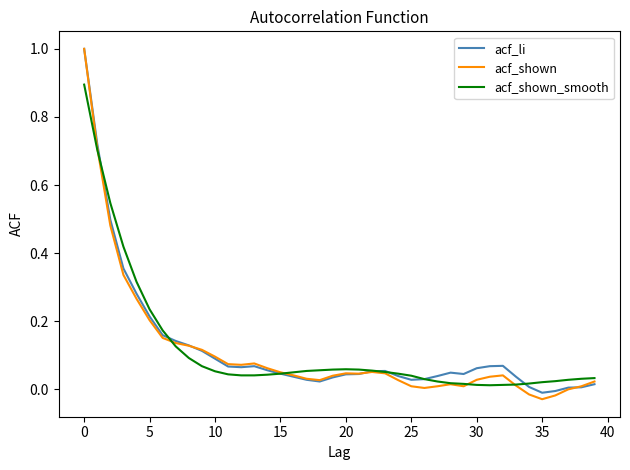

What is the maximum value shown in the chart?

1.0